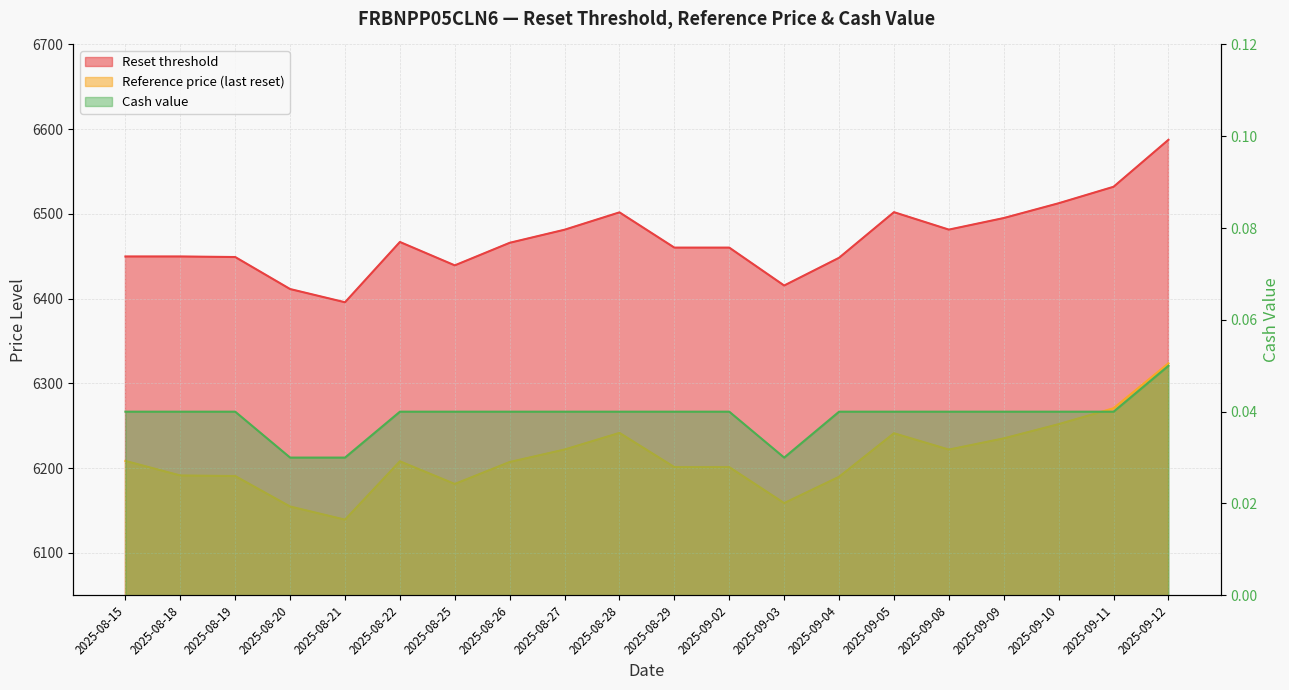

How many interior local valleys does the Reference price (last reset) series have?

4